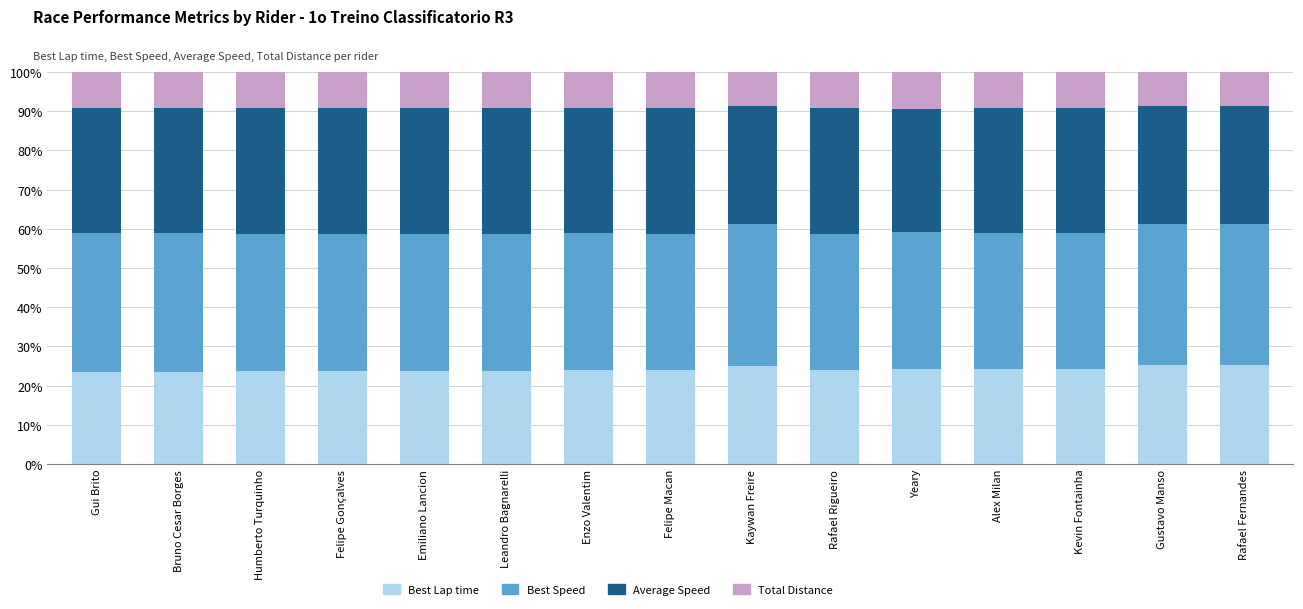

What is the total value across all series at Rafael Fernandes?

100.0